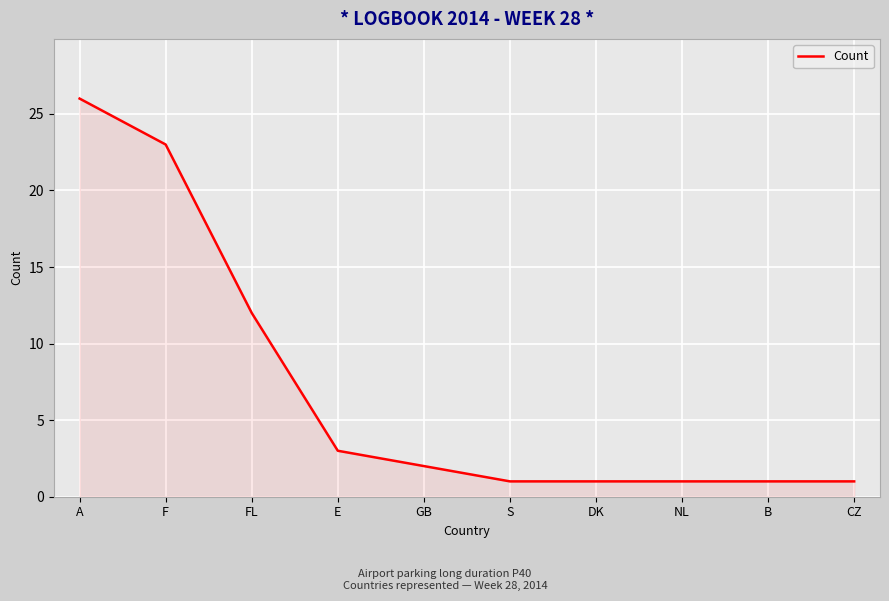

How many lines are shown in the chart?

1